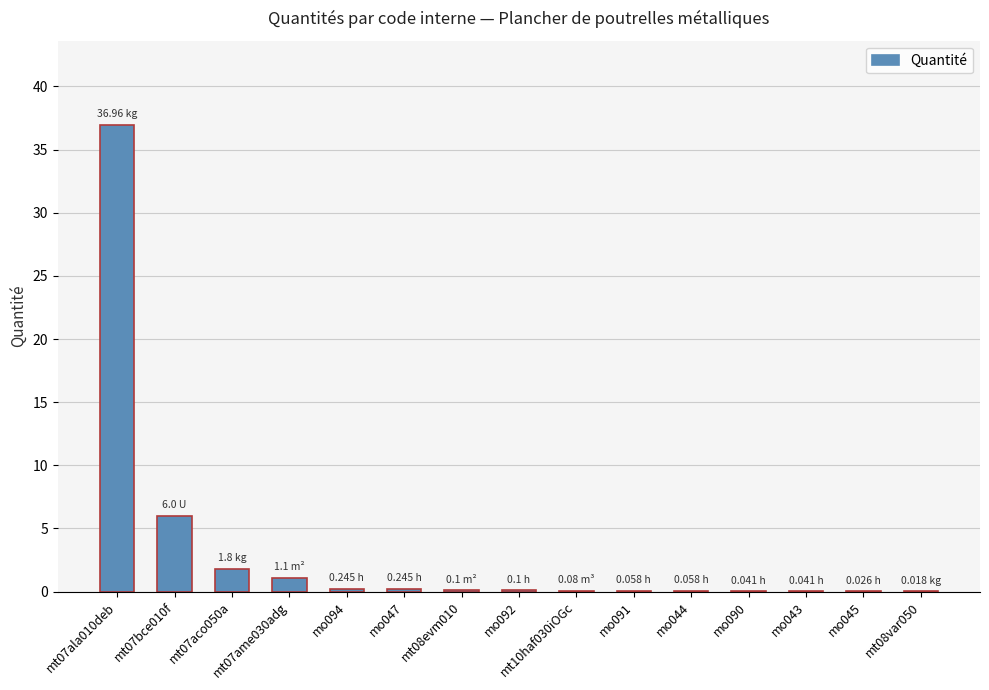

What is the approximate value at mt08evm010?

0.1